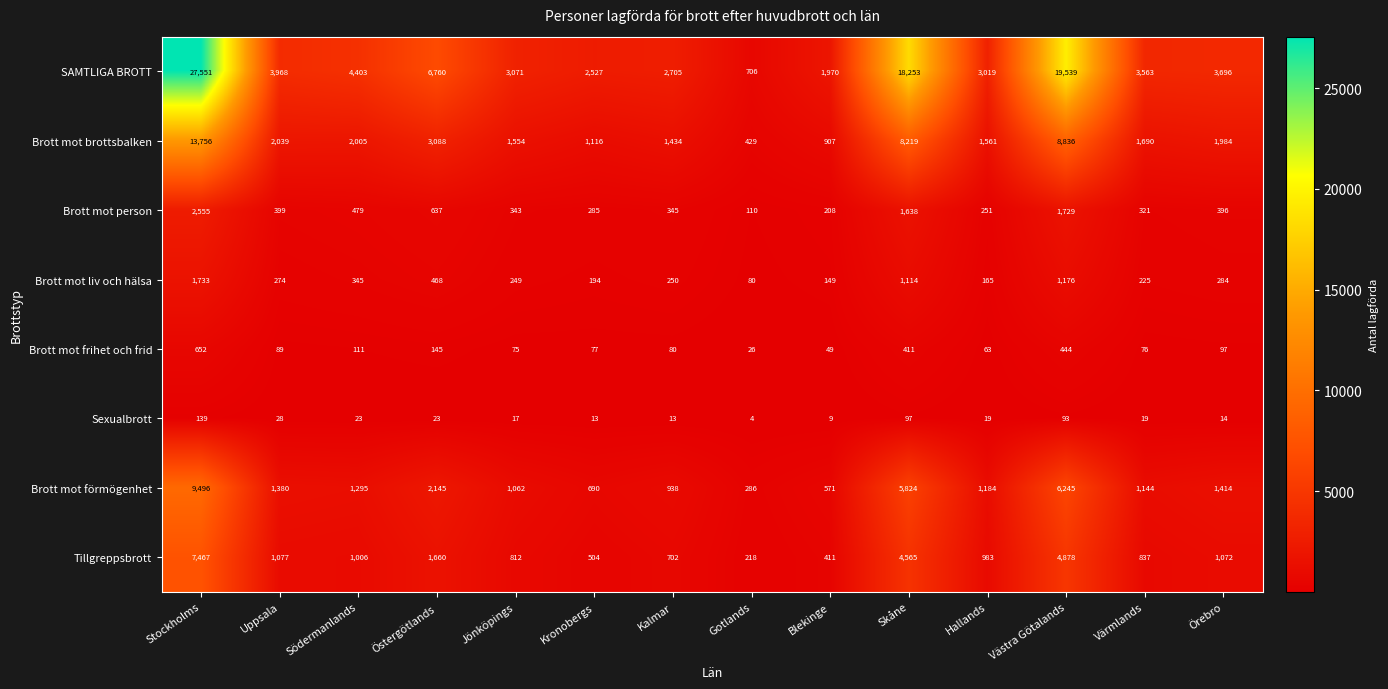

Which category has the highest value across all series?

Stockholms